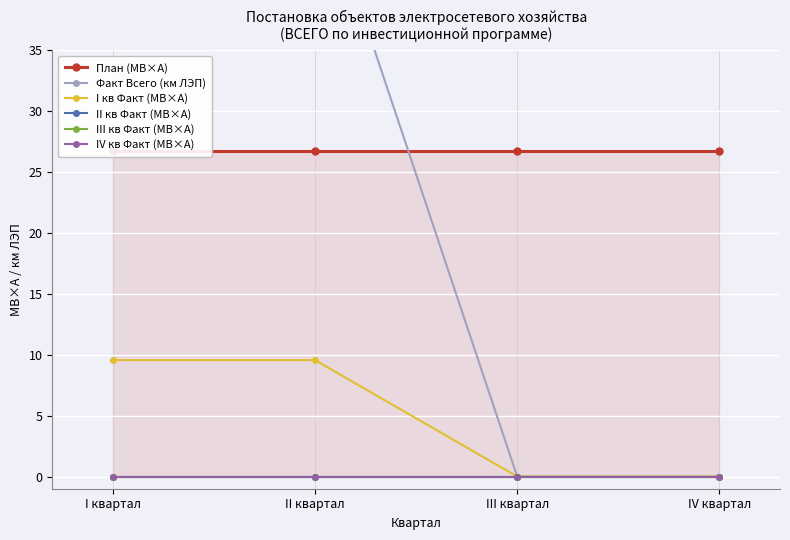

Reading left to right, extract all data points from this chart.

План (МВ×А): 26.7	26.7	26.7	26.7
Факт Всего (км ЛЭП): 49.6	49.6	0.0	0.0
I кв Факт (МВ×А): 9.6	9.6	0.0	0.0
II кв Факт (МВ×А): 0.0	0.0	0.0	0.0
III кв Факт (МВ×А): 0.0	0.0	0.0	0.0
IV кв Факт (МВ×А): 0.0	0.0	0.0	0.0